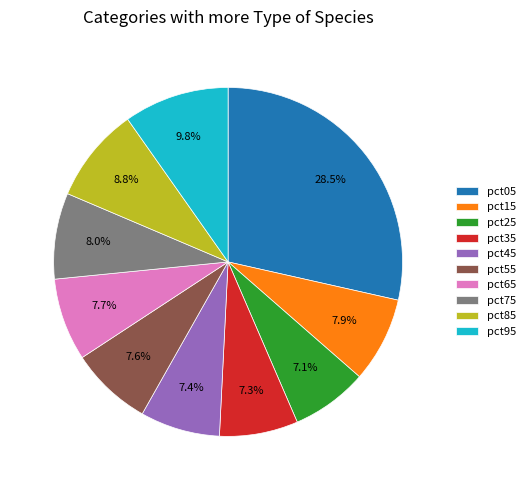

The pct85 slice represents 9% of the pie. True or false?

True